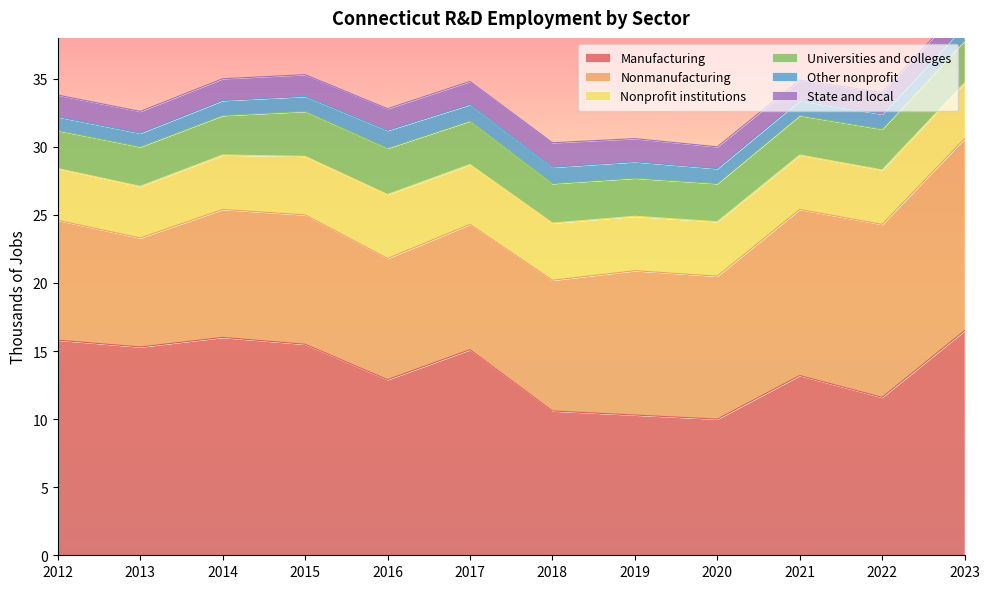

How many interior local peaks does the Other nonprofit series have?

1